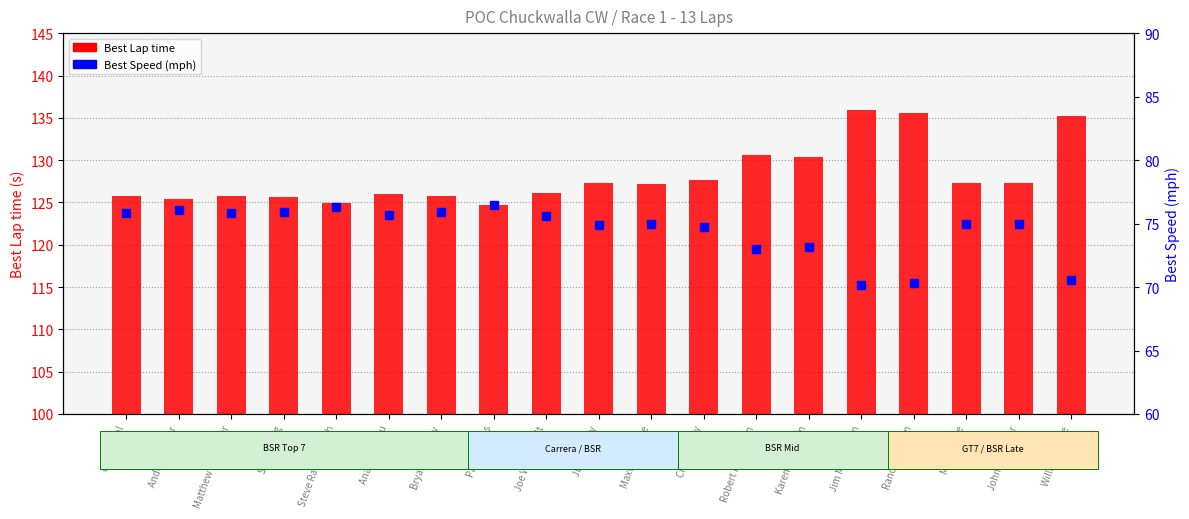

Does the chart contain any negative values?

No